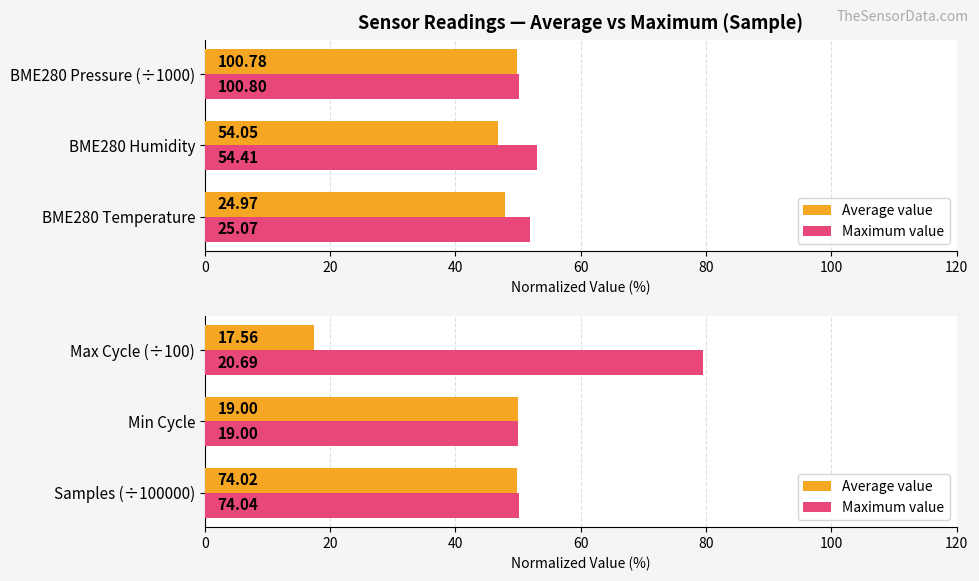

Is it true that Average value equals 17.7 at Min Cycle?

False